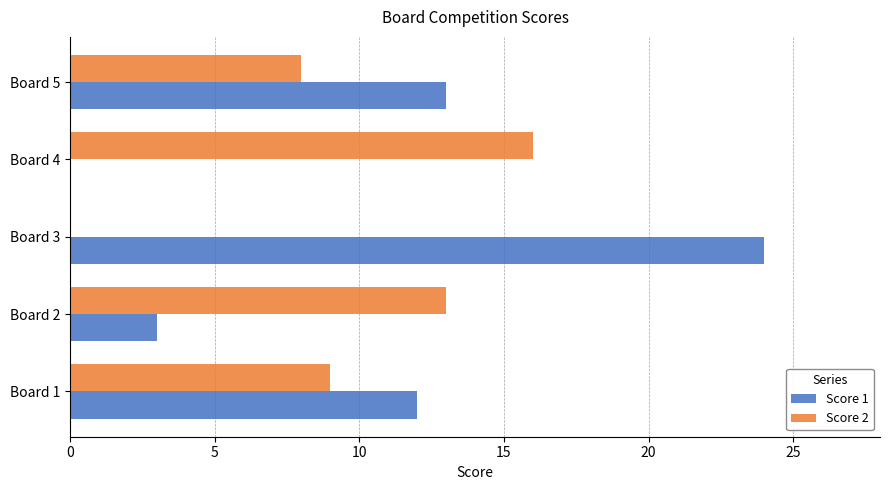

What is the sum of all Score 1 values?

52